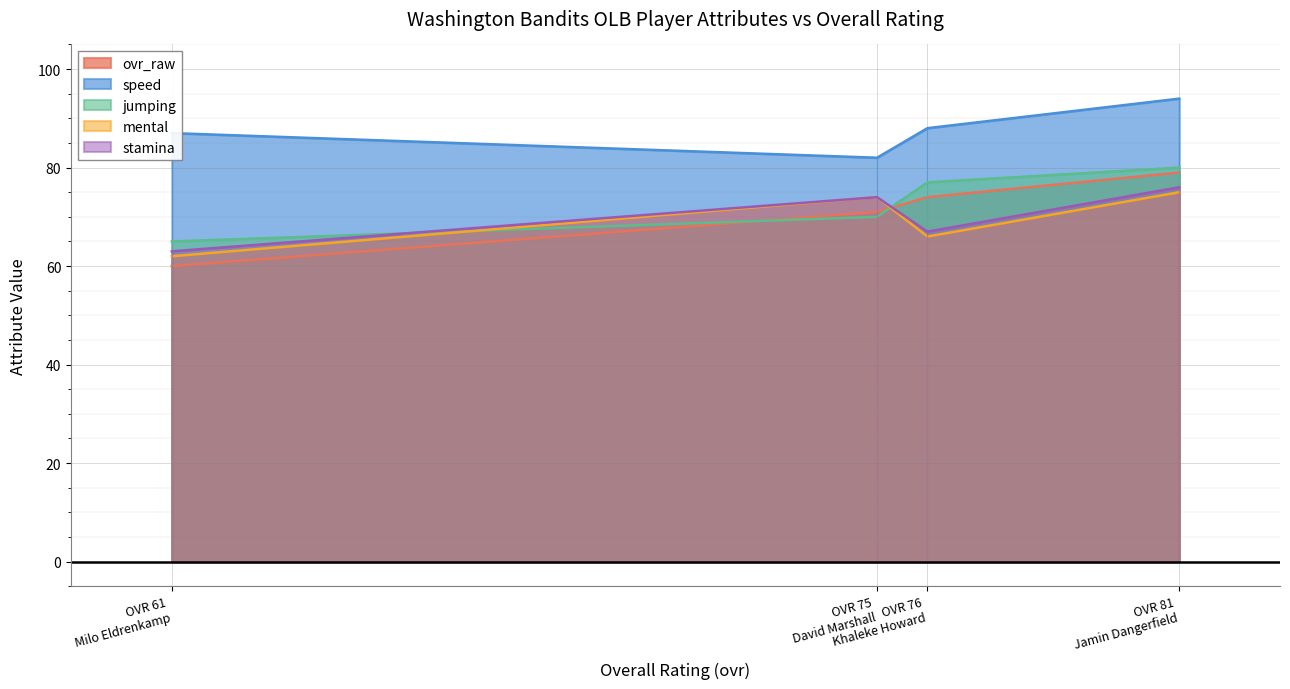

True or false: speed and jumping cross at least once.

False